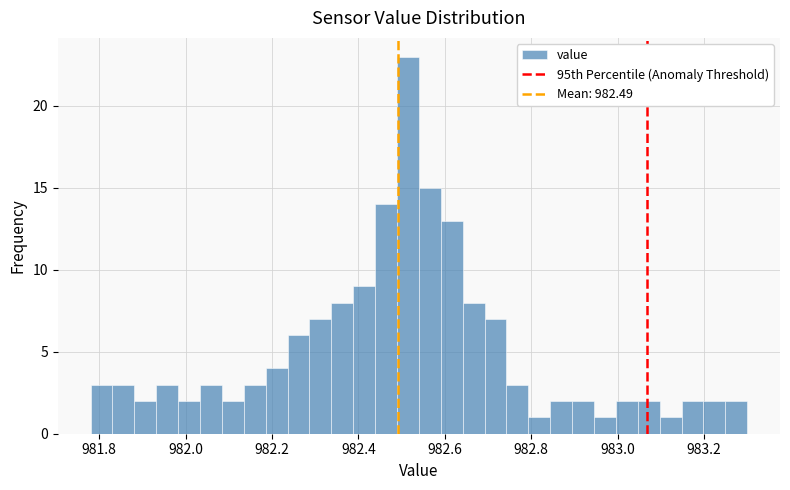

Around what value on the x-axis is the tallest bar? Give the approximate position of its centre, as read against the axis.

982.52